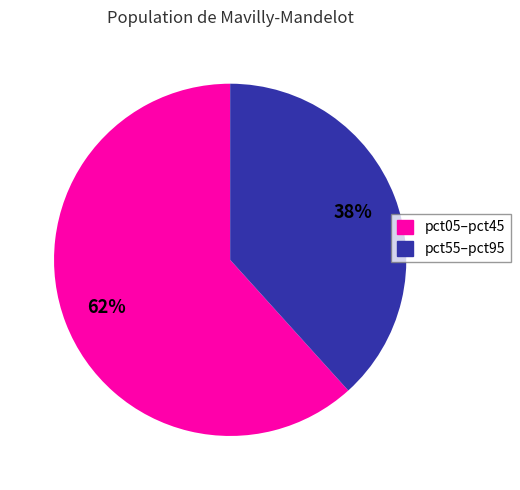

How many segments does this pie chart have?

2